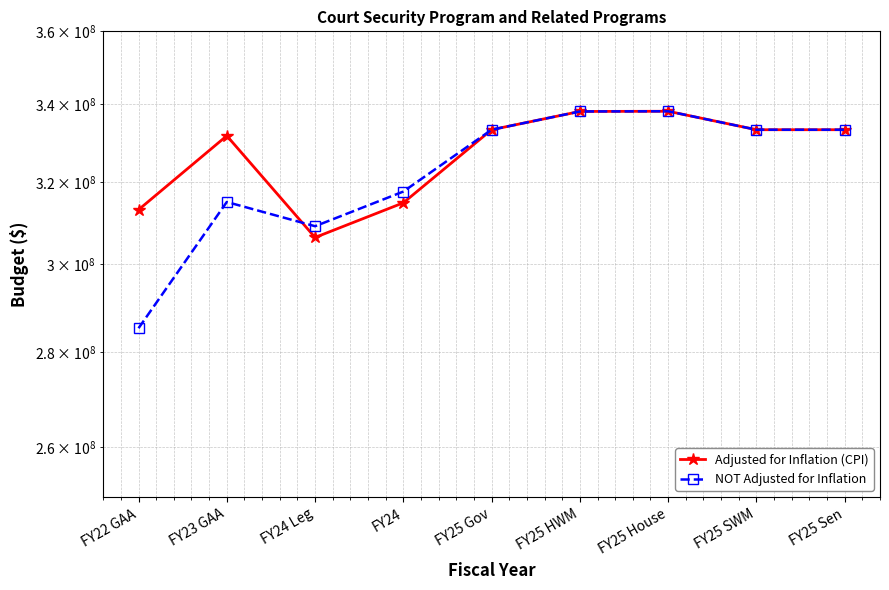

True or false: NOT Adjusted for Inflation has more than 0 points higher than both neighbors.

True